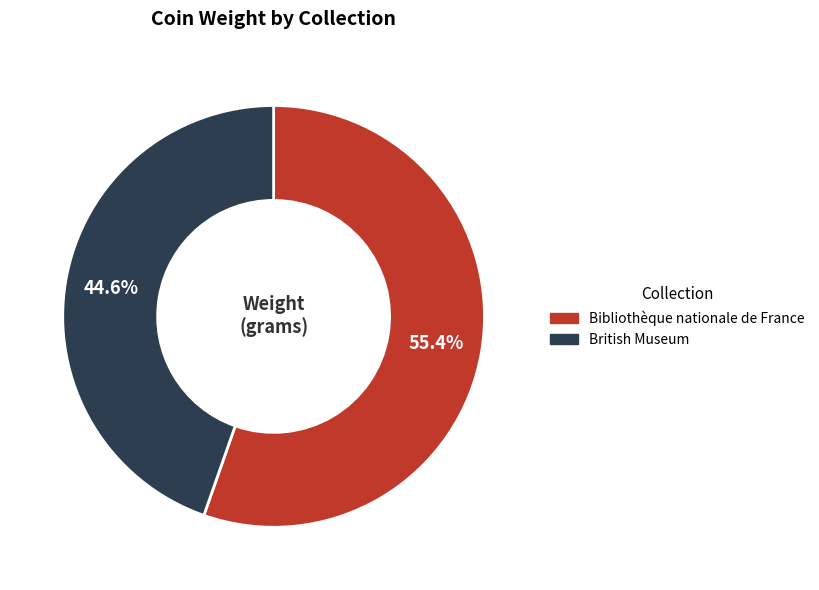

What is the ratio of the value at British Museum to the value at Bibliothèque nationale de France?

0.8